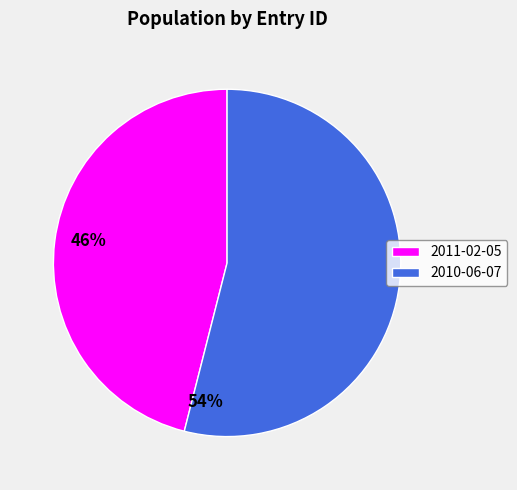

Is the sum of 2011-02-05 and 2010-06-07 greater than half?

Yes